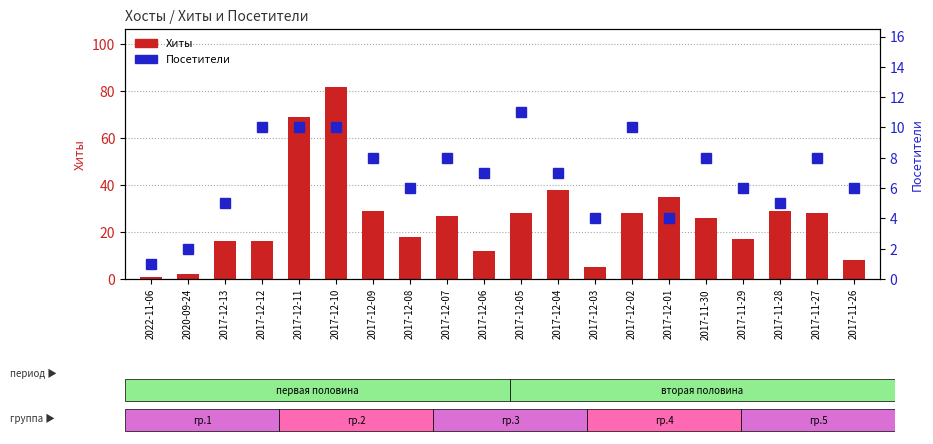

List the series in order of their overall mean, lowest first.

Посетители, Хиты